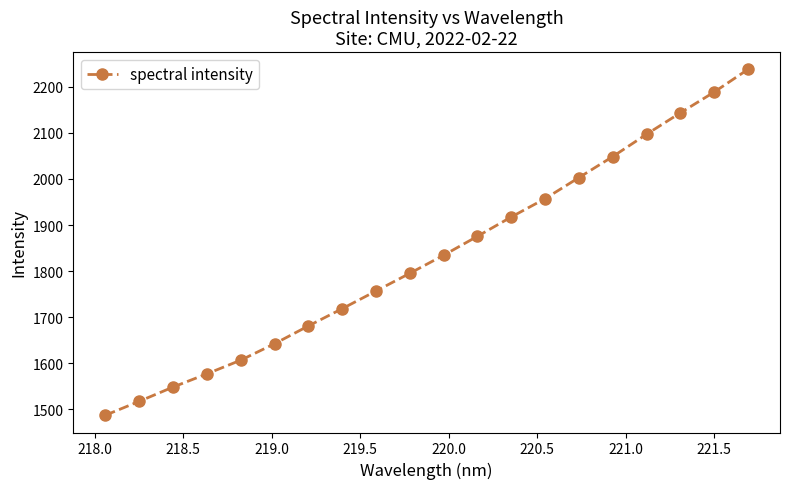

How many lines are shown in the chart?

1